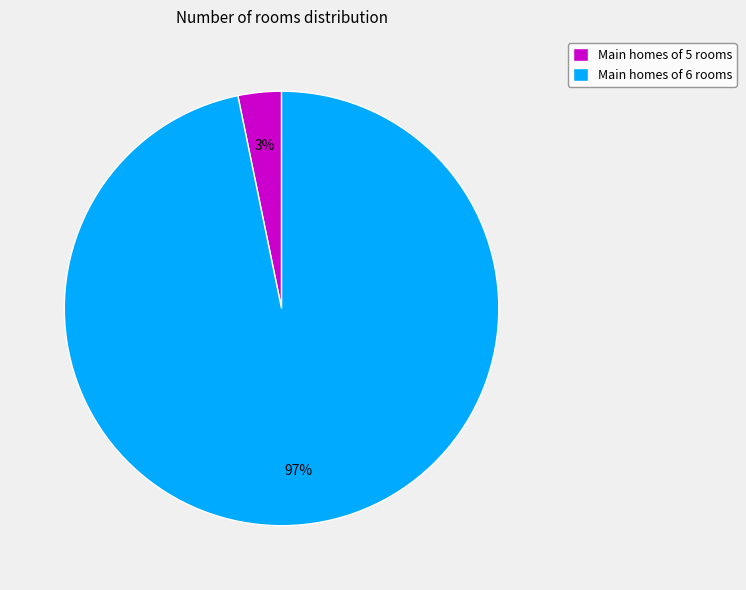

Which has a higher value, Main homes of 6 rooms or Main homes of 5 rooms?

Main homes of 6 rooms